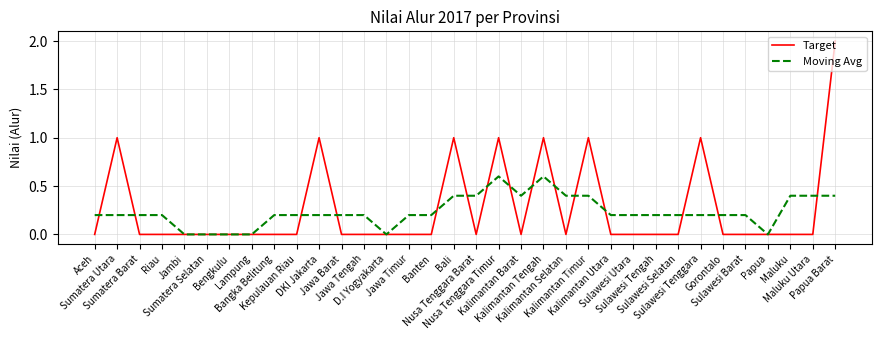

What is the maximum value for Target?

2.0